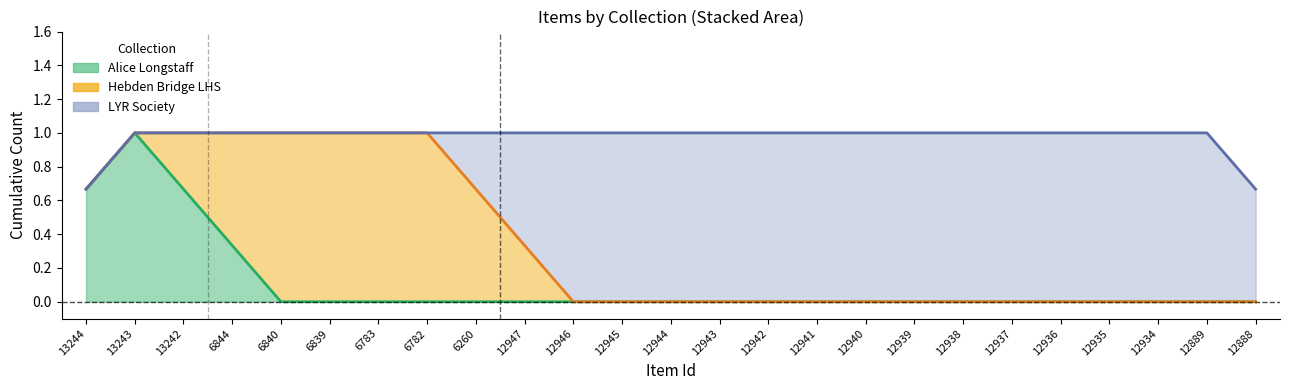

How many data points does each series have?

25